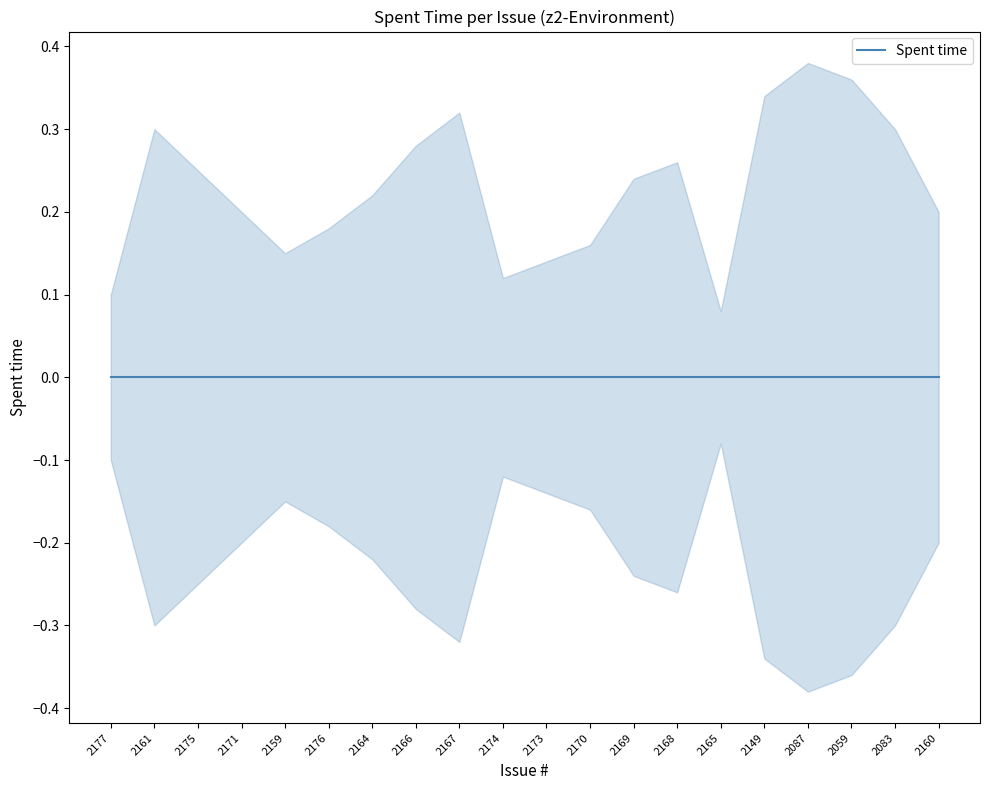

What is the smallest value displayed?

-0.4